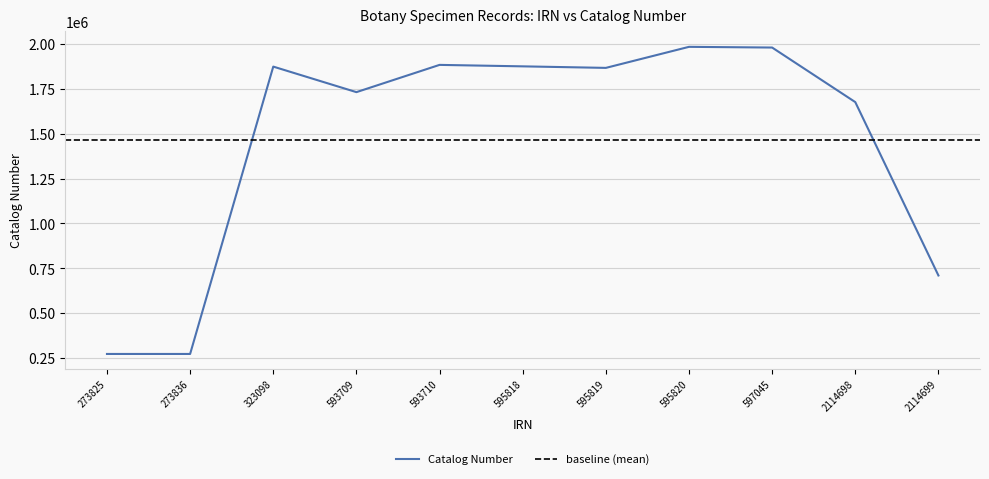

Which series ends up on top after the final intersection of Catalog Number and IRN?

Catalog Number